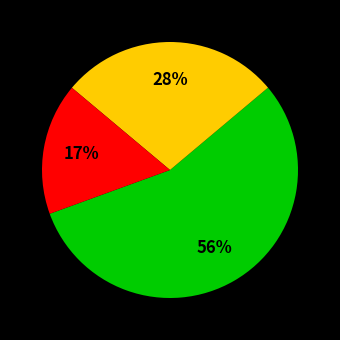

To the nearest percent, what is the average slice percentage?

33%